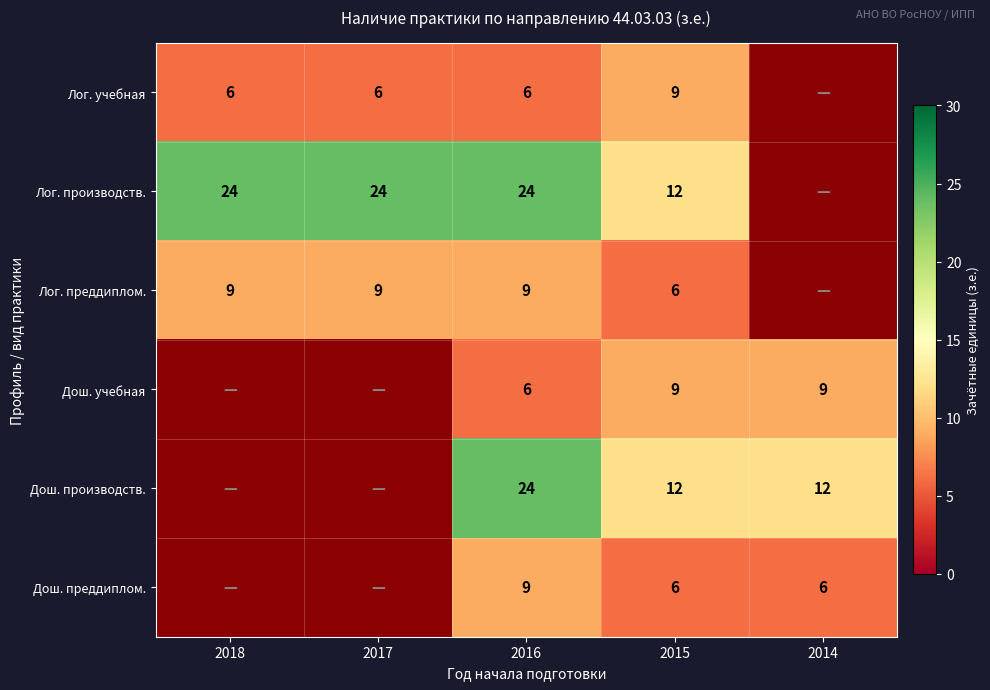

What is the sum of the Дош. преддиплом. values at 2015 and 2014?

12